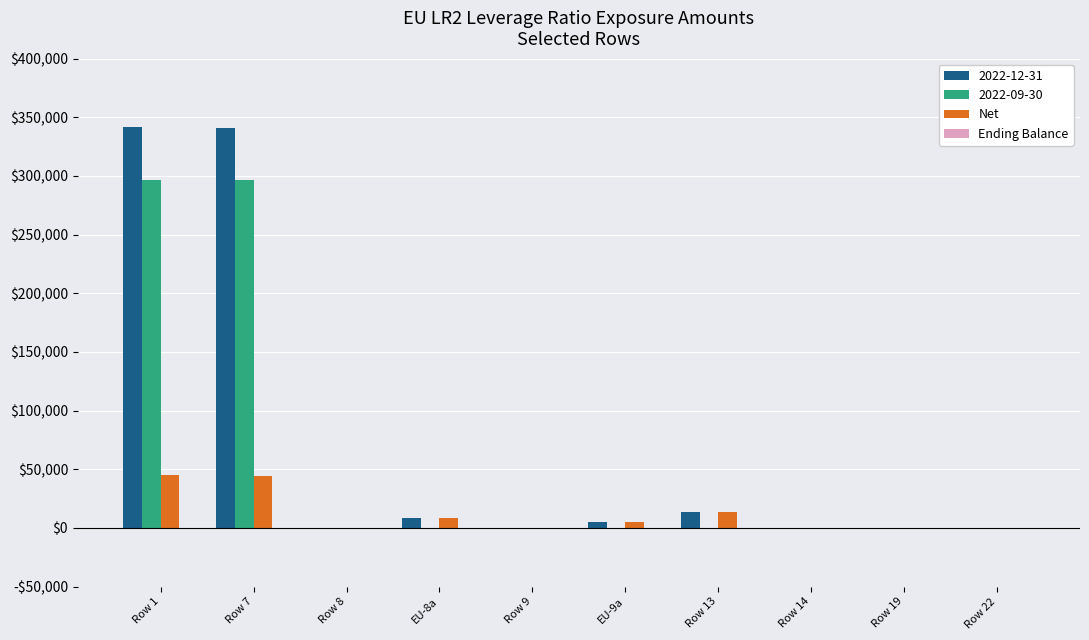

Where is Net nearest to the value 22601?

Row 13